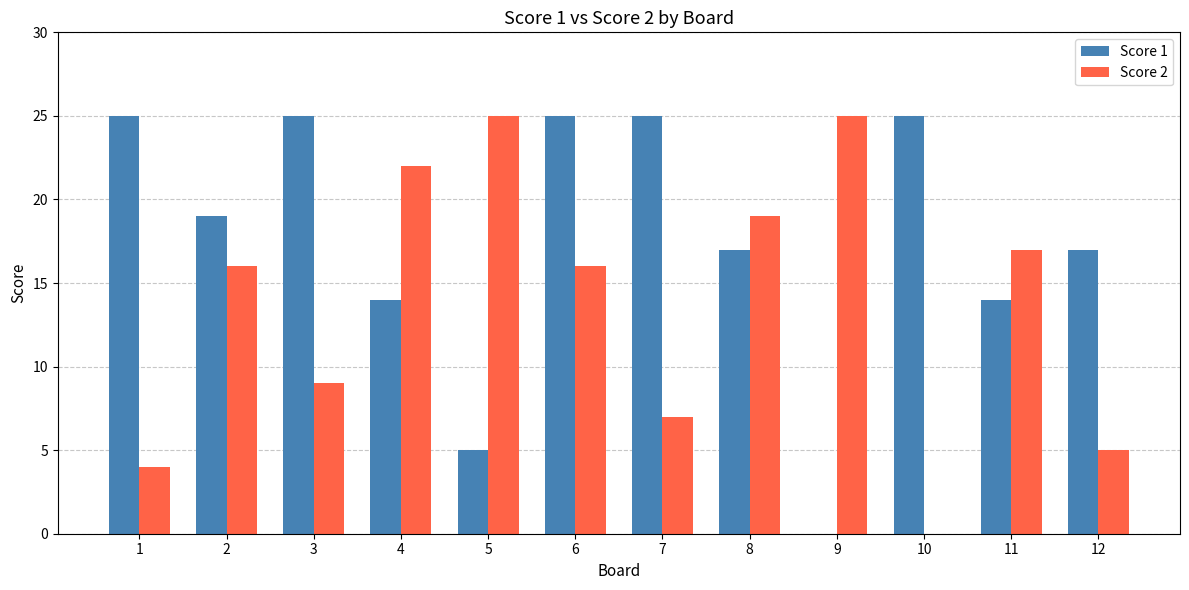

Where is Score 2 nearest to the value 12?

3